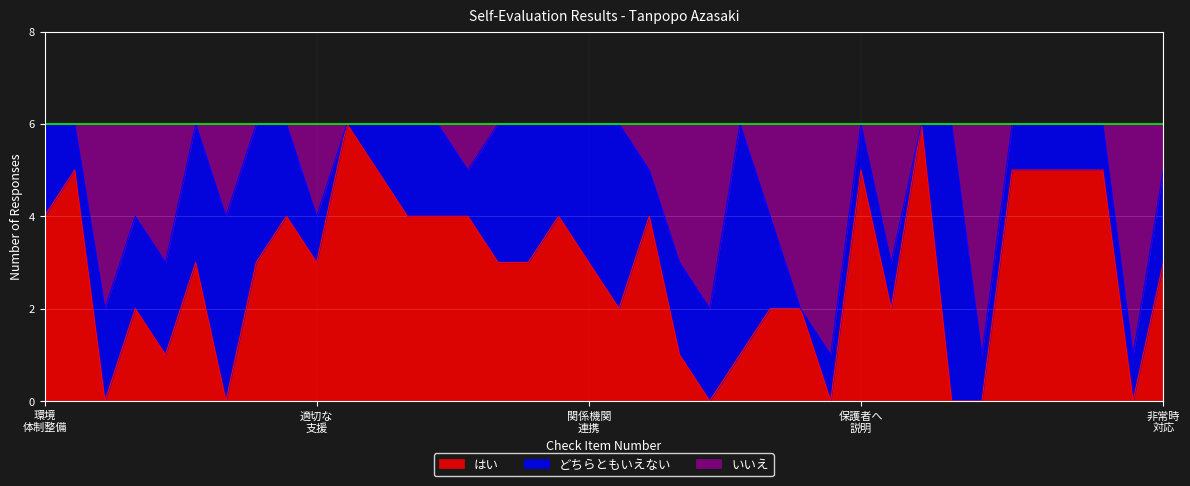

What is the highest value of the はい series?

6